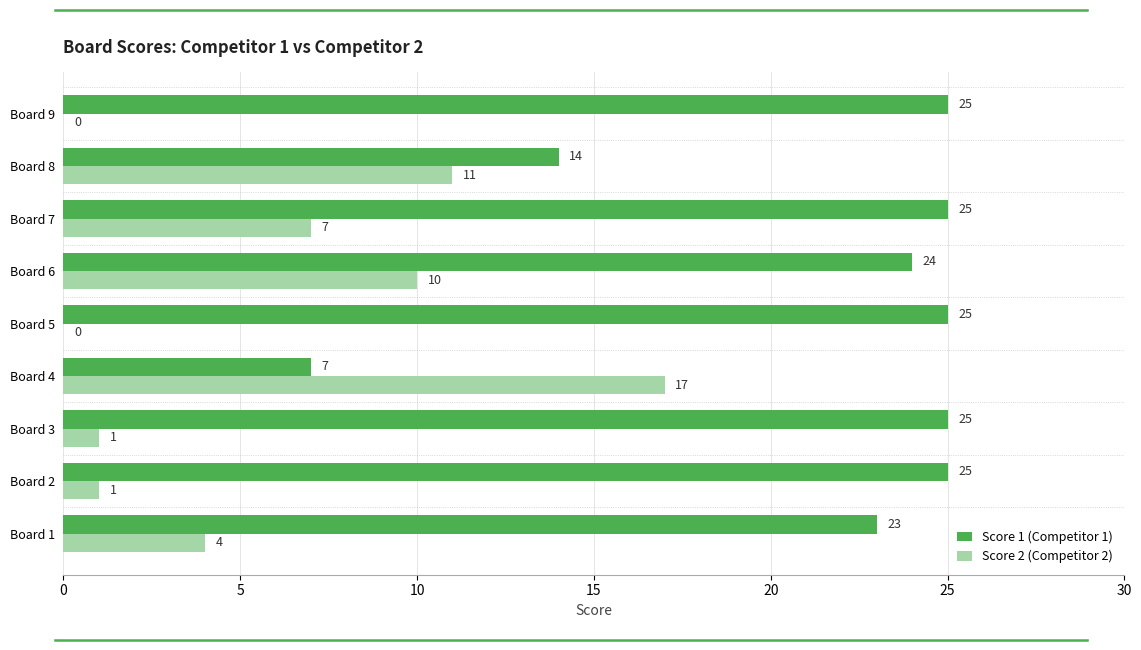

At which category is the sum across all series the highest?

Board 6